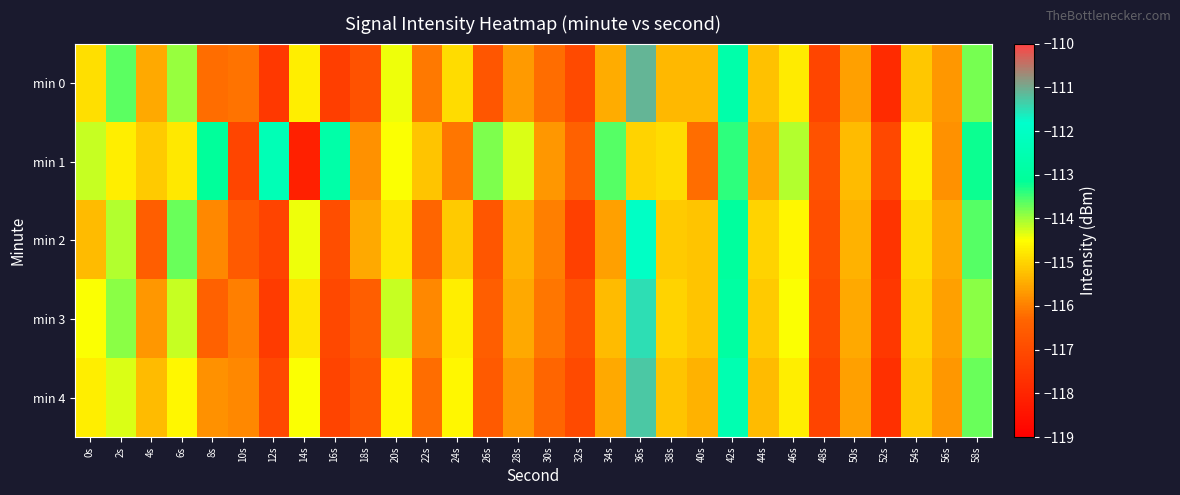

Which has a higher value, 54s or 36s?

36s